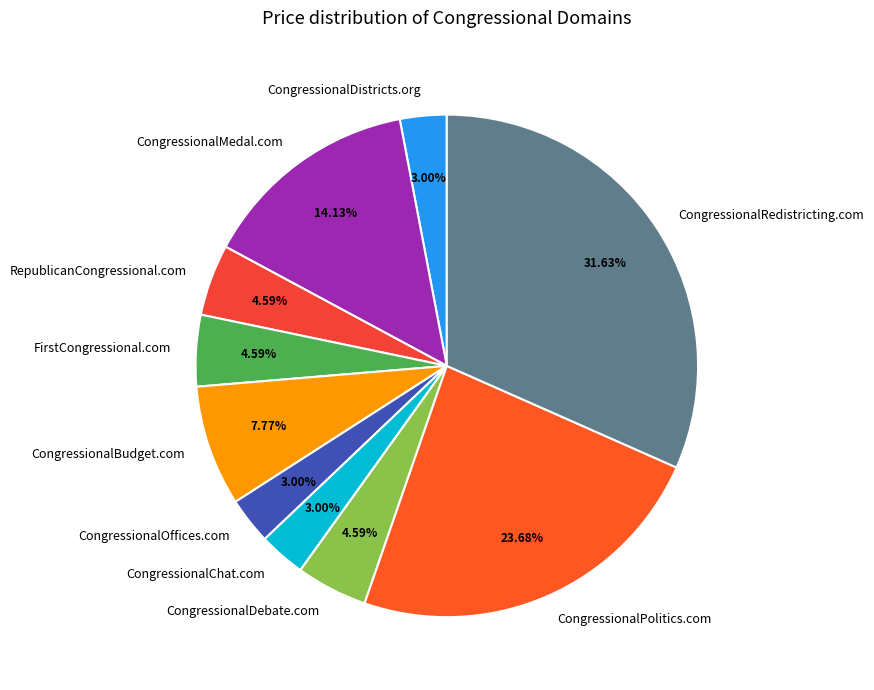

Between CongressionalRedistricting.com and CongressionalChat.com, which is larger?

CongressionalRedistricting.com